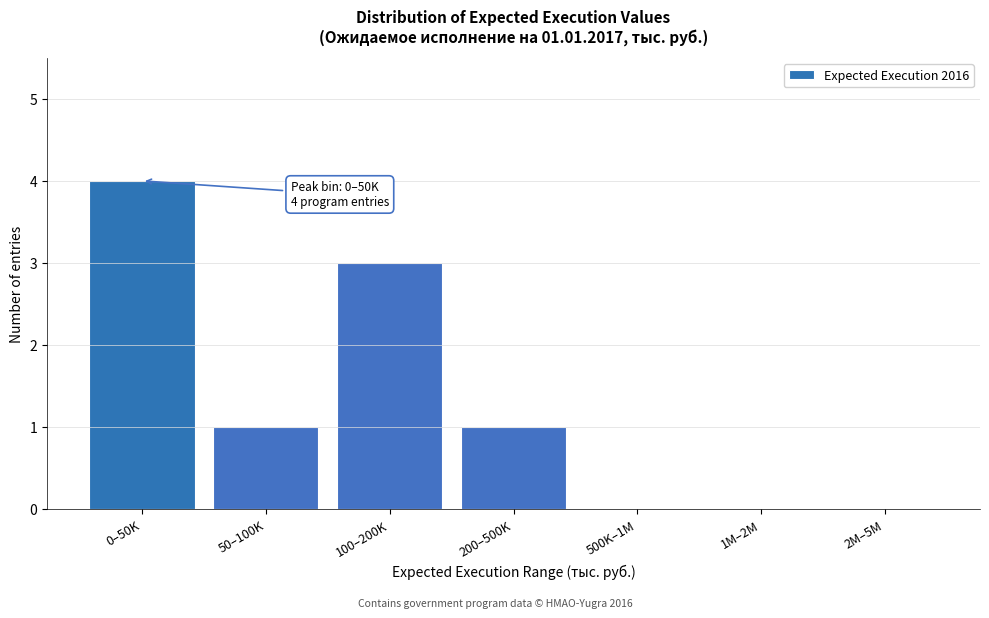

Reading left to right, what are all the values shown in this chart?

0–50K=4	50–100K=1	100–200K=3	200–500K=1	500K–1M=0	1M–2M=0	2M–5M=0